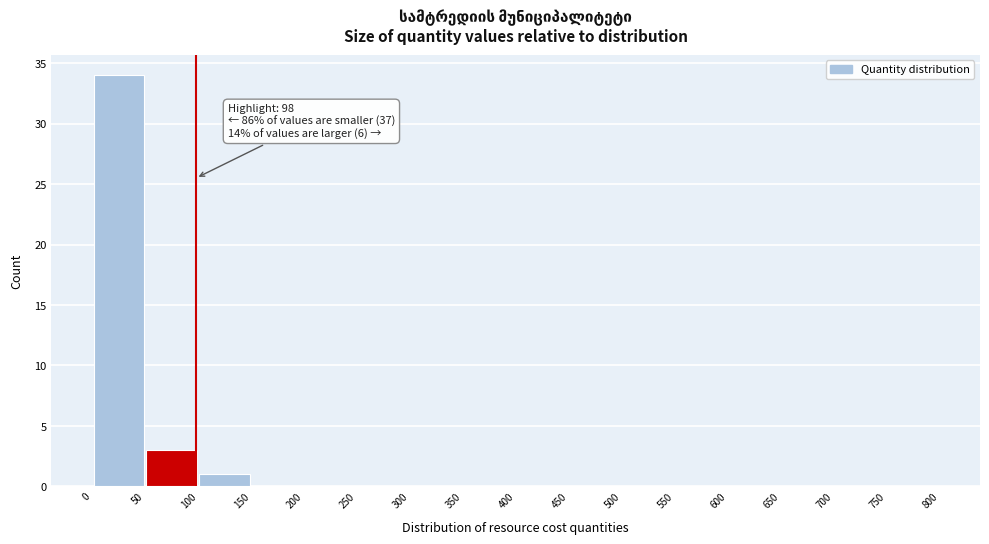

Over which range of the x-axis is the bar tallest?

0 to 50